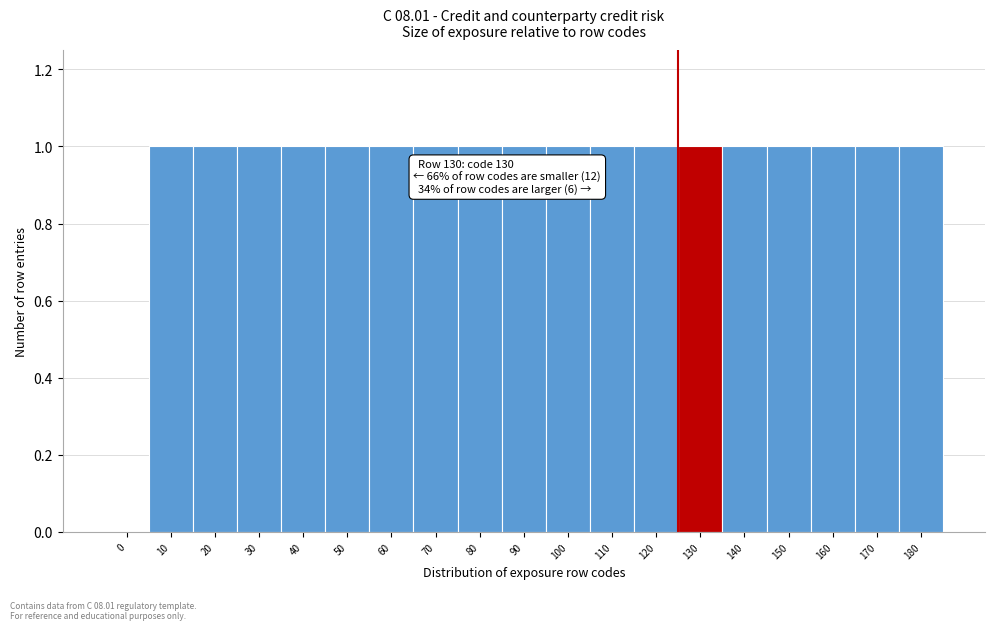

Reading right to left, extract all data points from this chart.

180=1	170=1	160=1	150=1	140=1	130=1	120=1	110=1	100=1	90=1	80=1	70=1	60=1	50=1	40=1	30=1	20=1	10=1	0=0